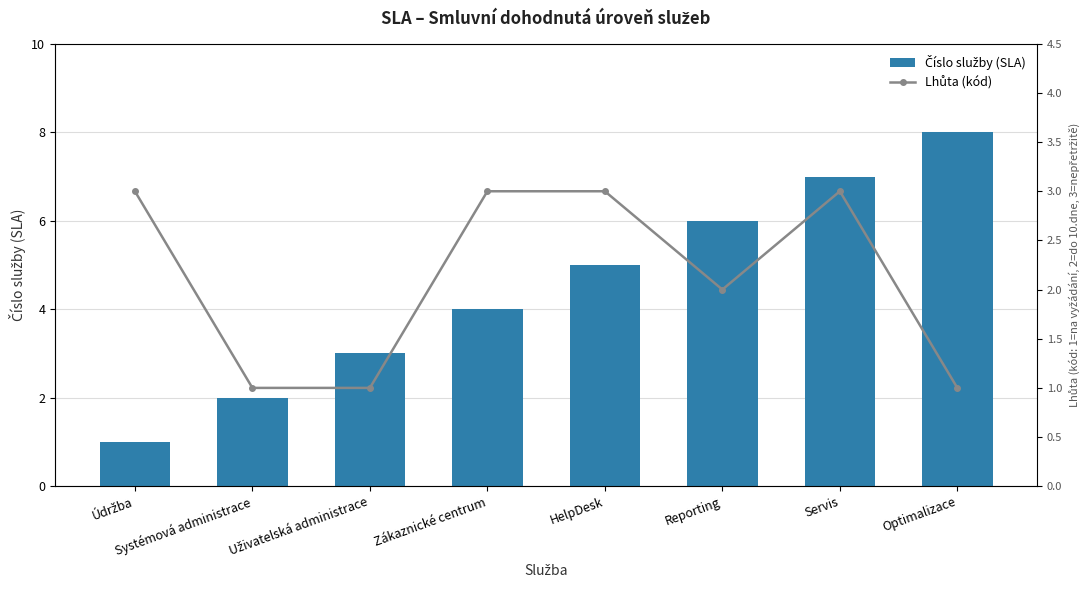

Rank the series at Reporting from highest to lowest value.

Číslo služby (SLA), Lhůta (kód)